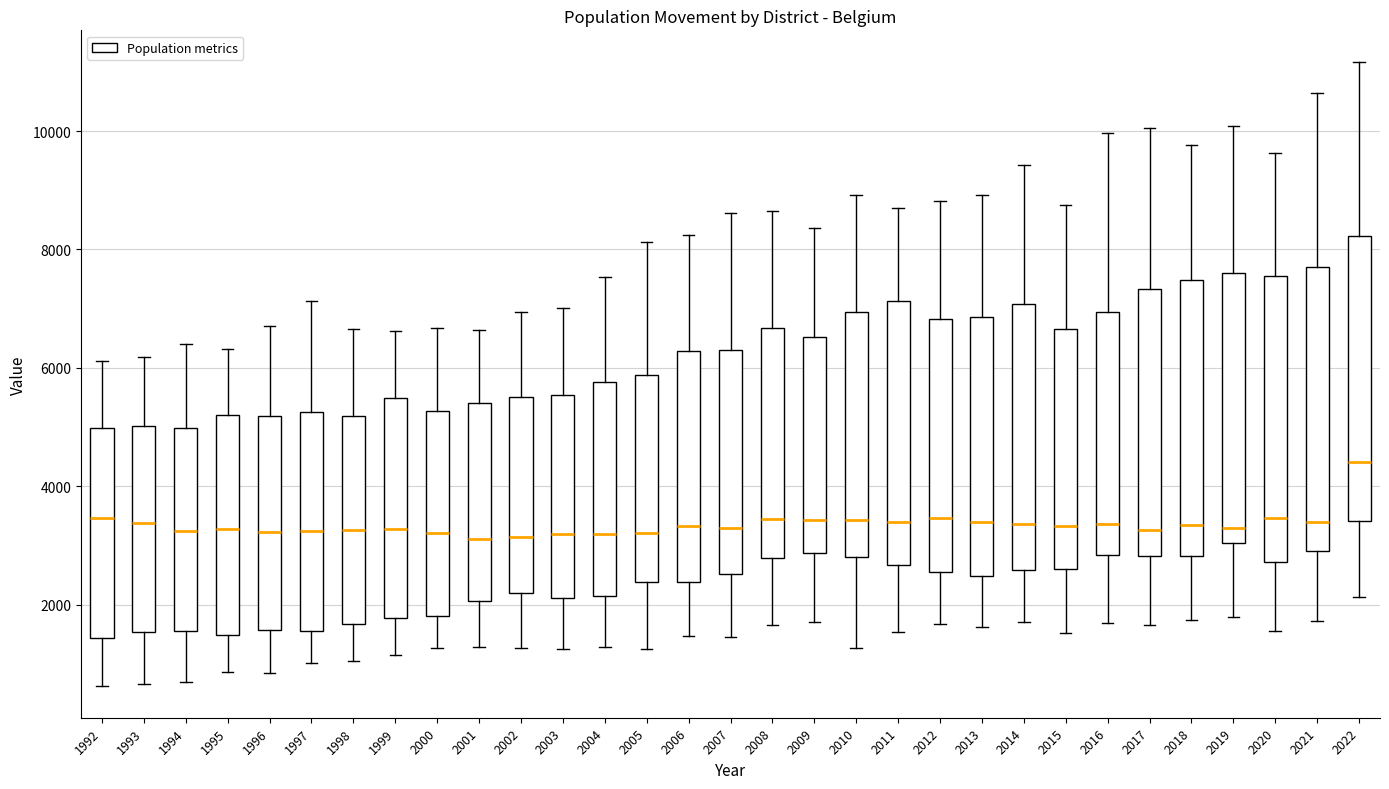

Where is the upper edge of the box at x = 1992 on the y-axis? The values are not printed on the chart, so give them approximately, as read against the axis.

5000